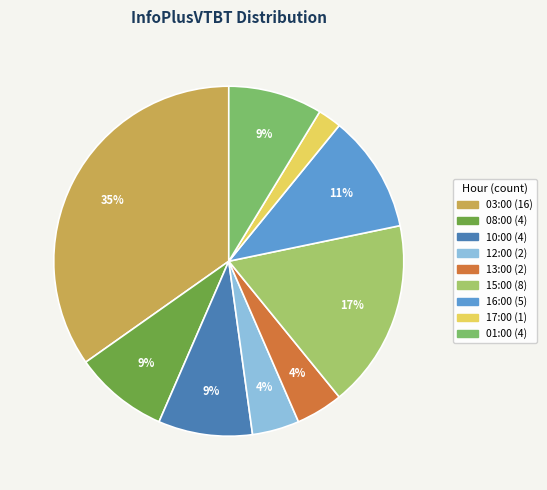

Which category has the smallest portion of the pie?

17:00